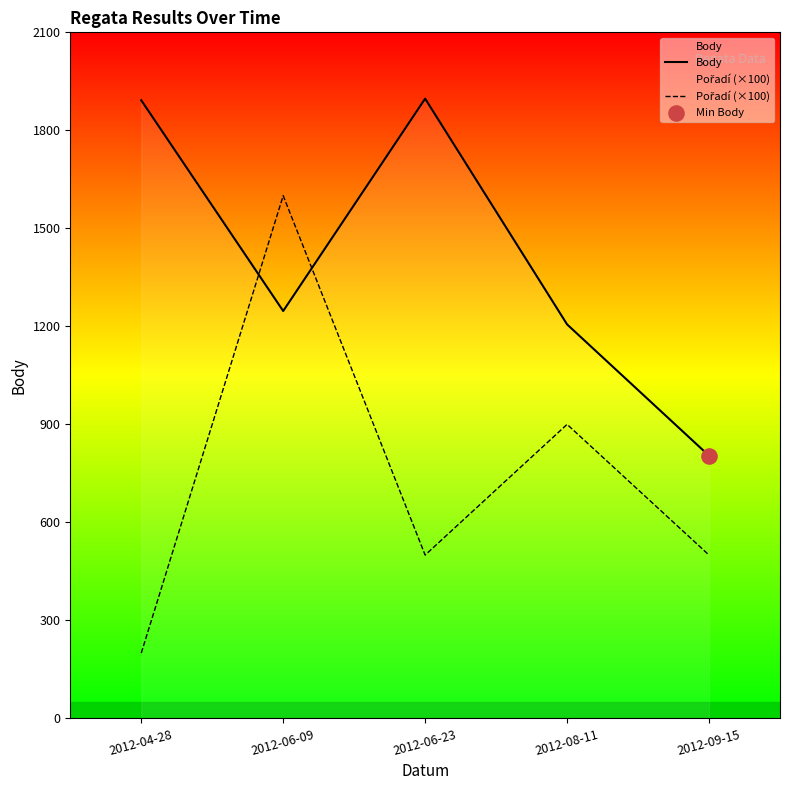

Is the value of Pořadí (×100) at 2012-09-15 greater than the value of Body at 2012-08-11?

No